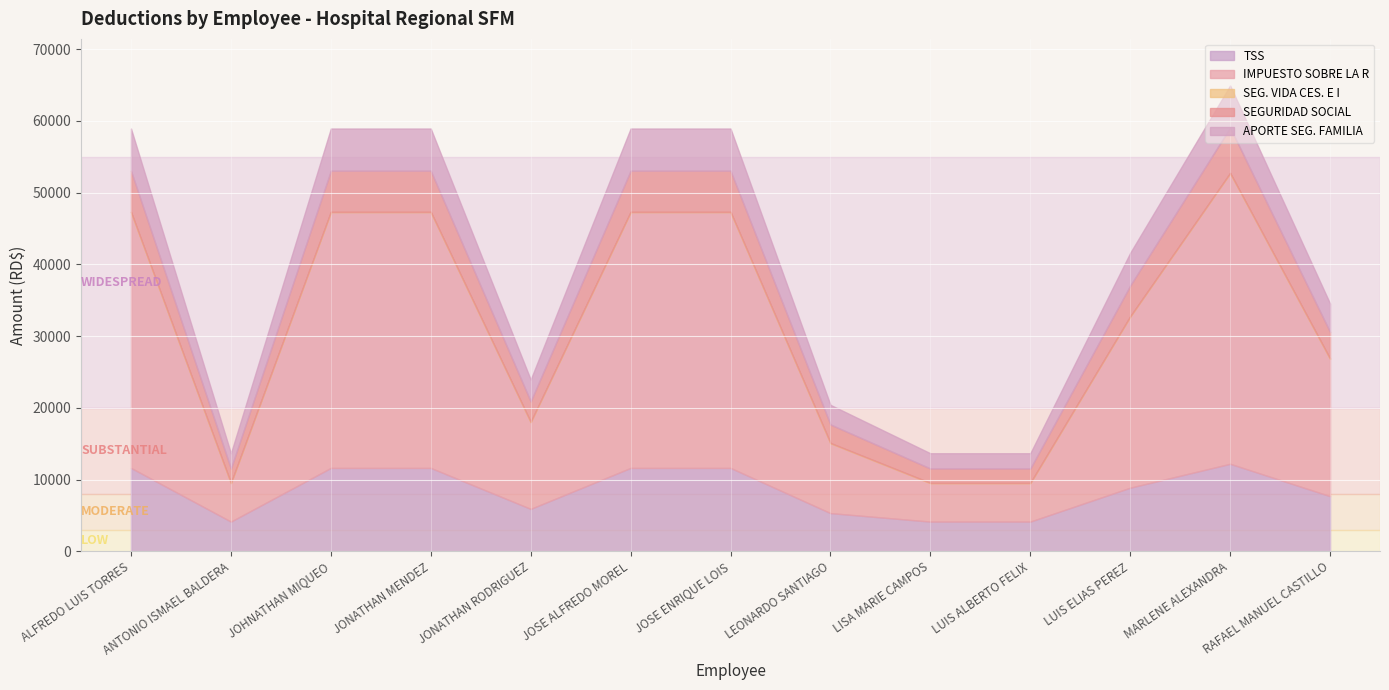

What is the difference between the maximum and minimum values in the IMPUESTO SOBRE LA R series?

35165.2